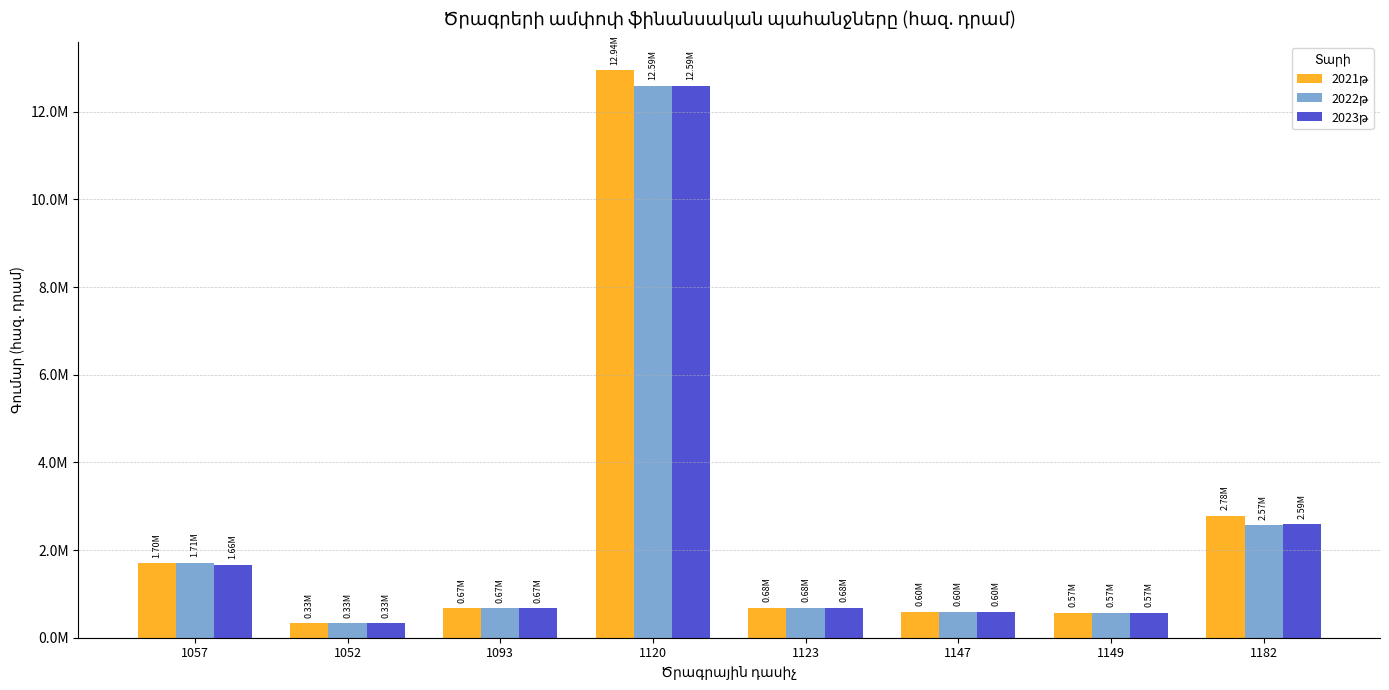

Does the chart contain stacked bars?

No